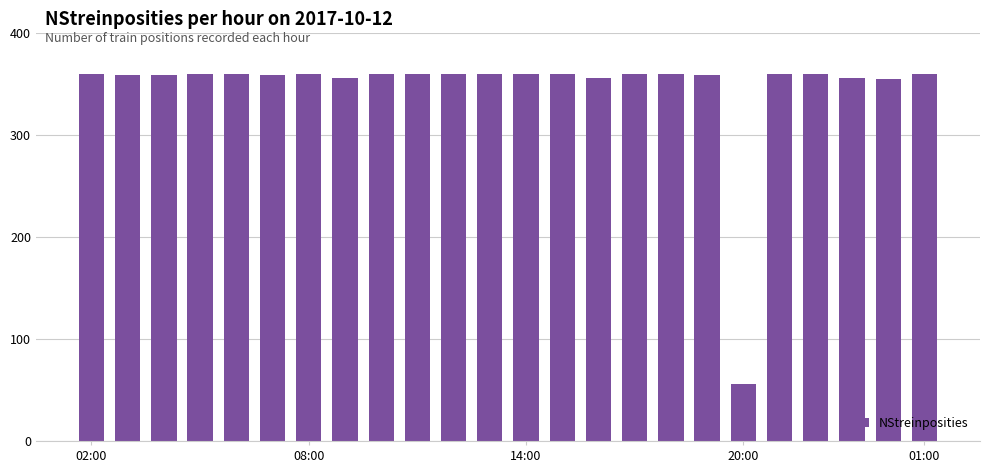

Are the bars horizontal?

No